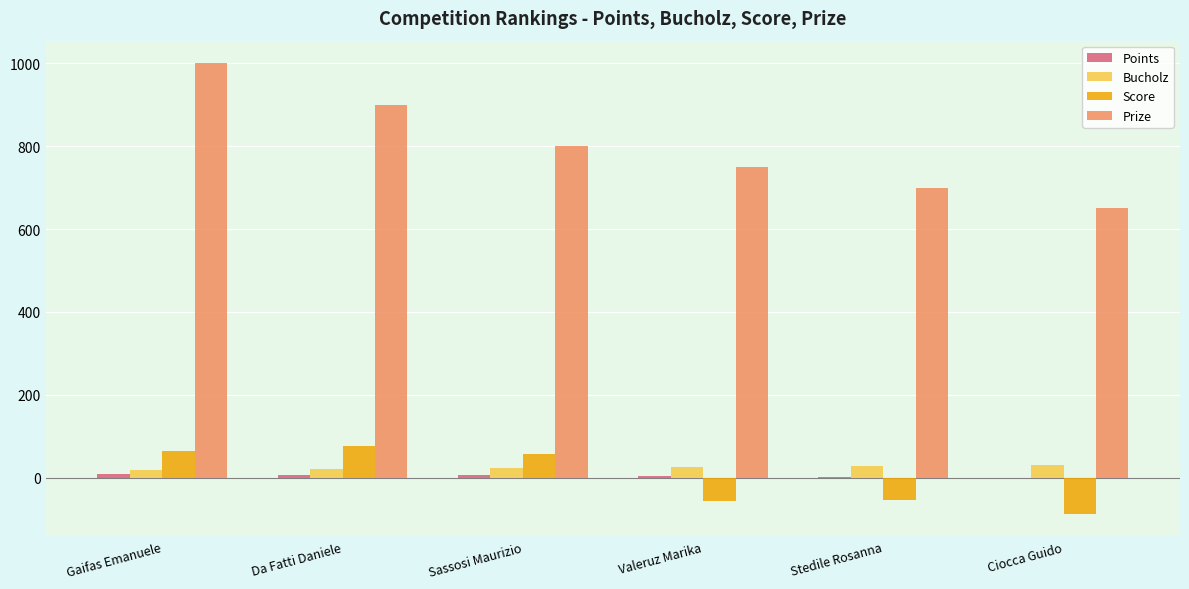

What is the highest value of the Prize series?

1000